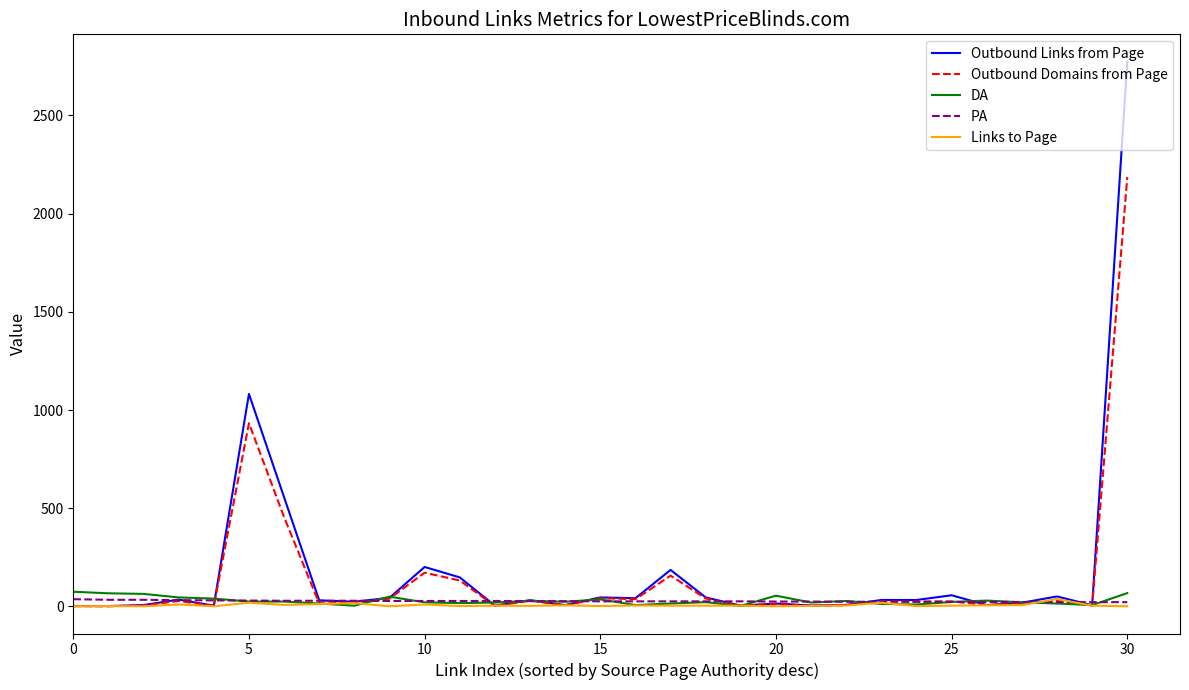

How many lines are shown in the chart?

5